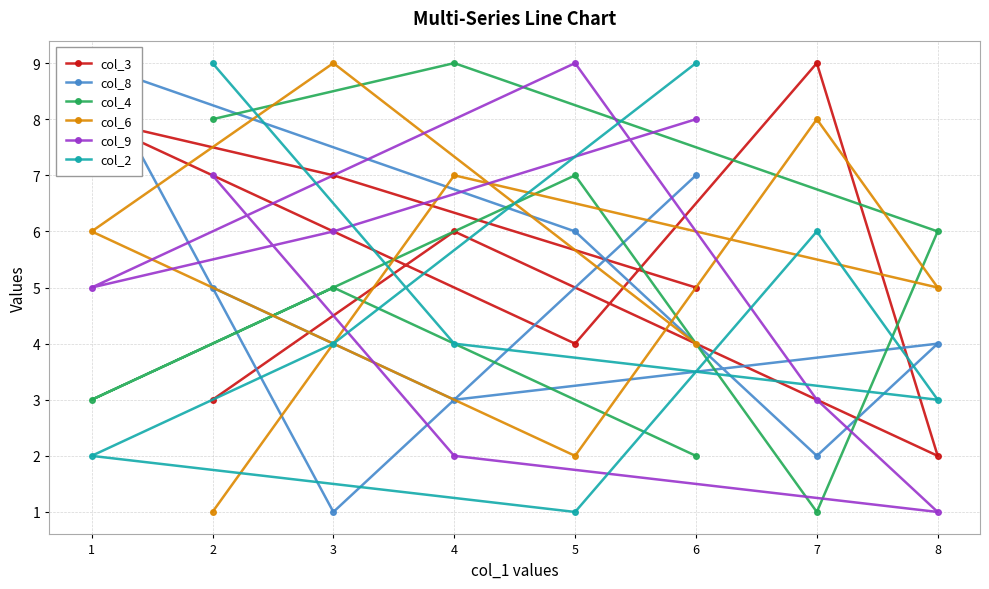

The value of col_9 at 5 is 9. True or false?

True